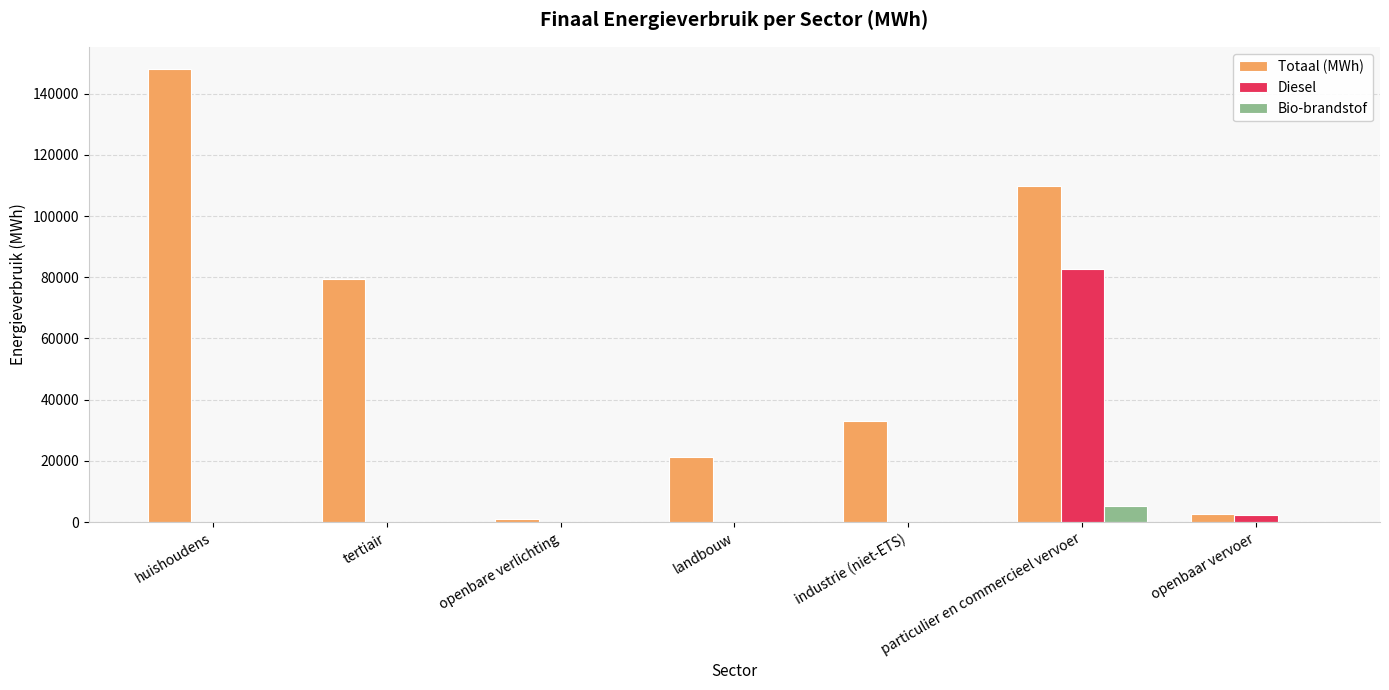

How many data points in Diesel are above 0?

2